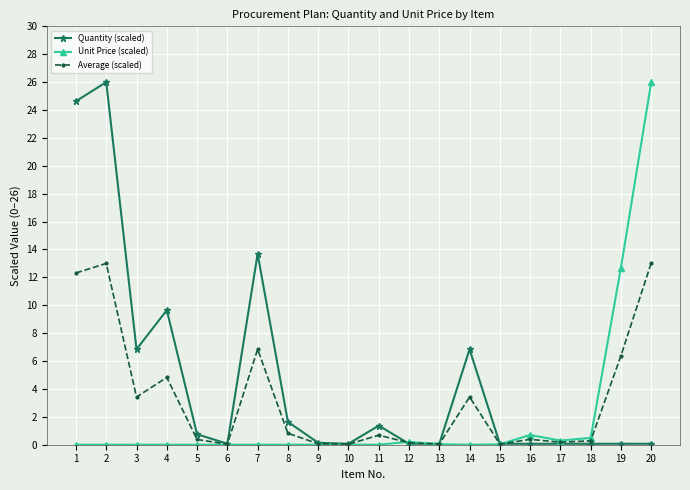

What is the value of the Average (scaled) point at the 5th from the left?

0.4